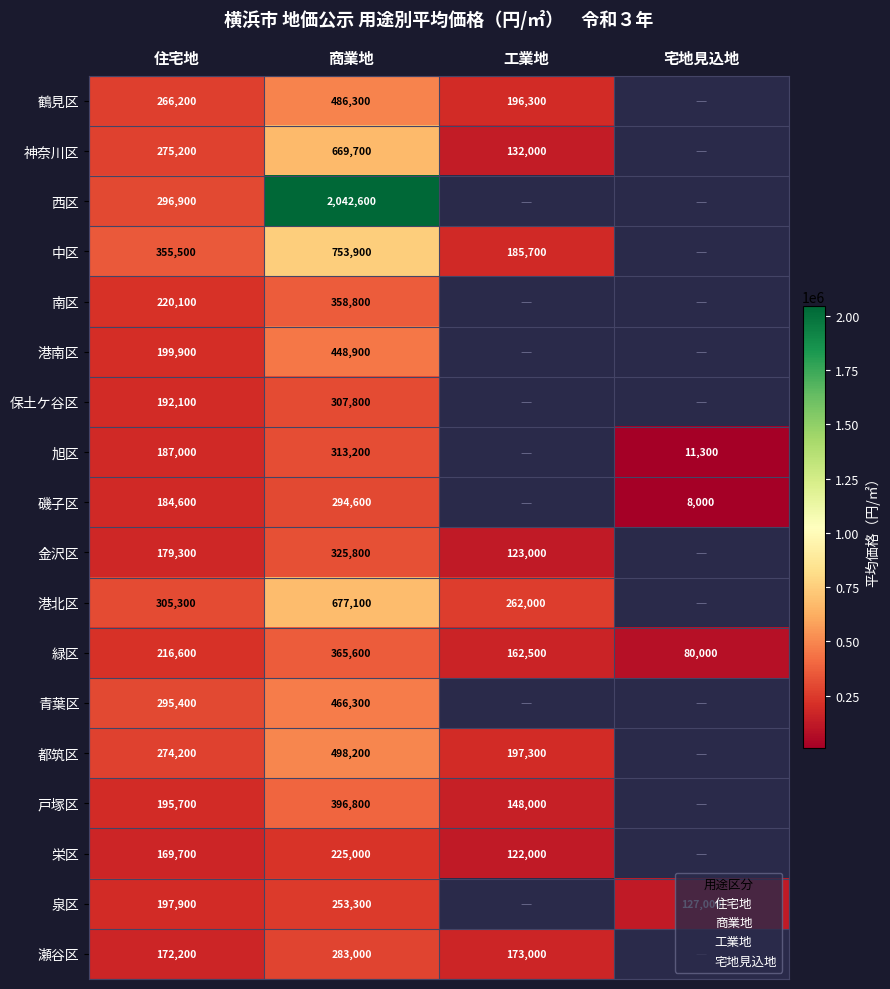

What is the highest value of the 南区 series?

358800.0